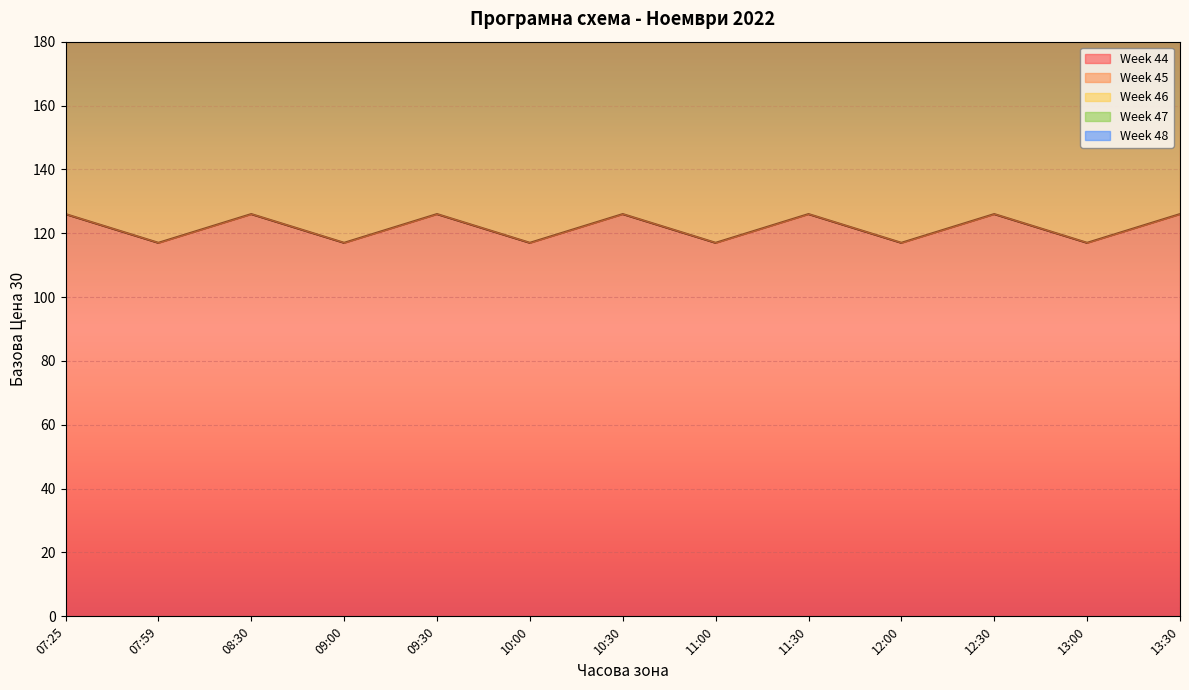

How many data points in Week 44 are less than 126?

6